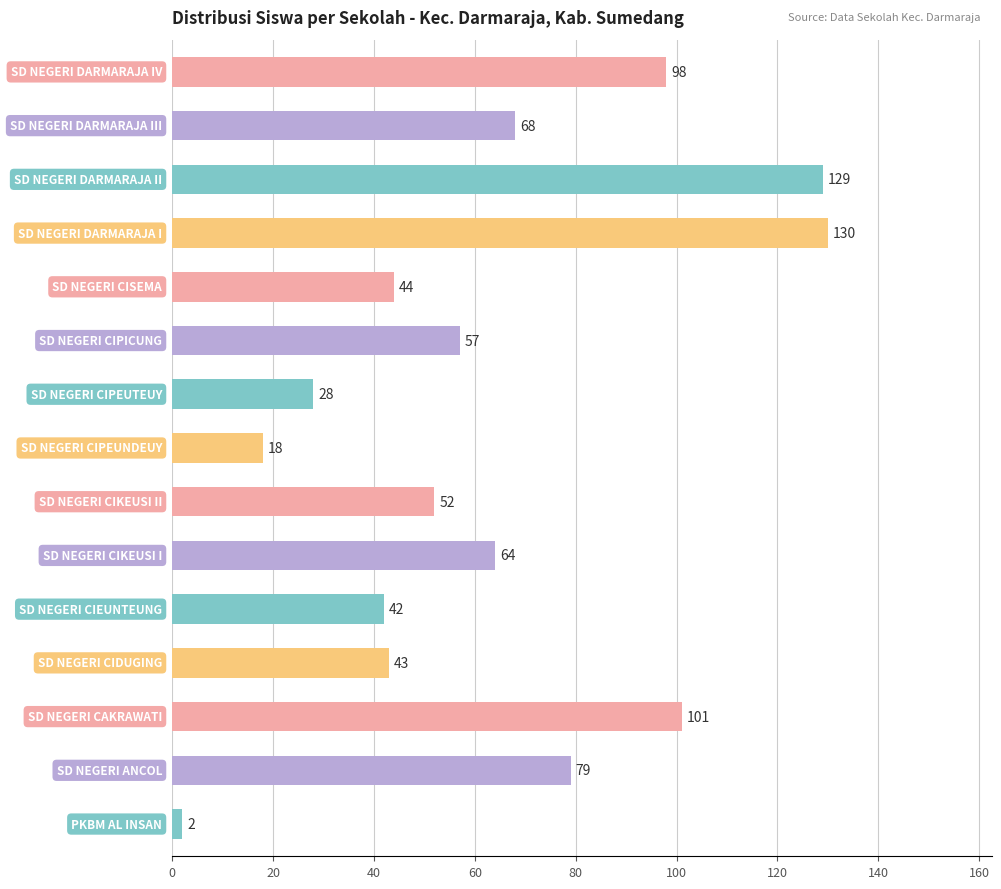

Reading bottom to top, what are all the values shown in this chart?

2	79	101	43	42	64	52	18	28	57	44	130	129	68	98